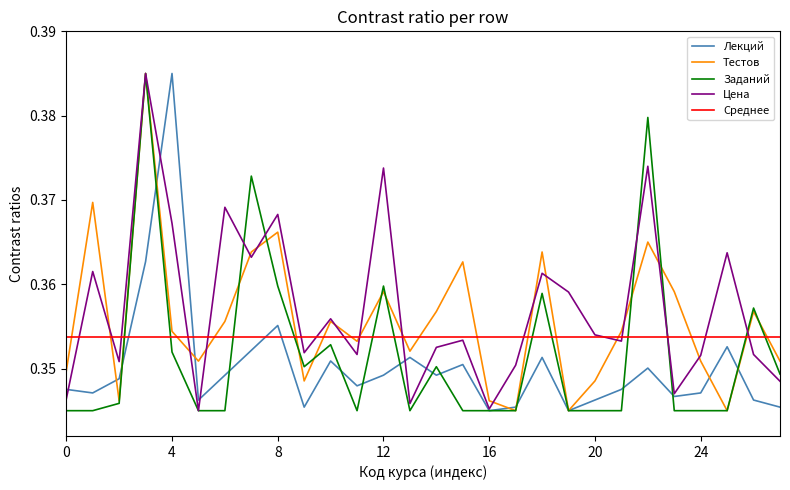

At which label does Лекций reach its peak?

4